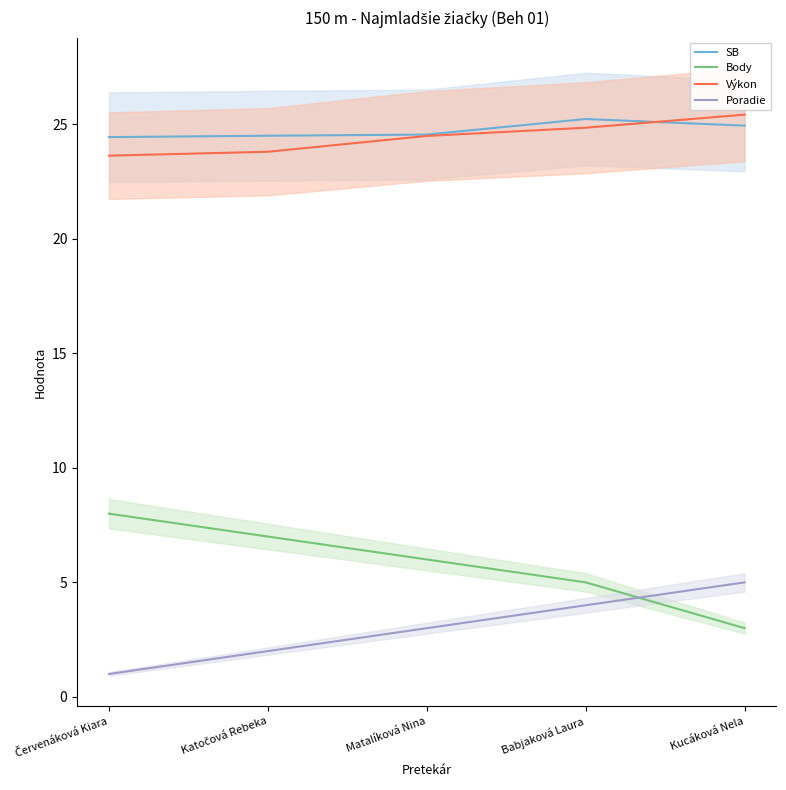

What is the difference between the Výkon values at Babjaková Laura and Kucáková Nela?

0.6